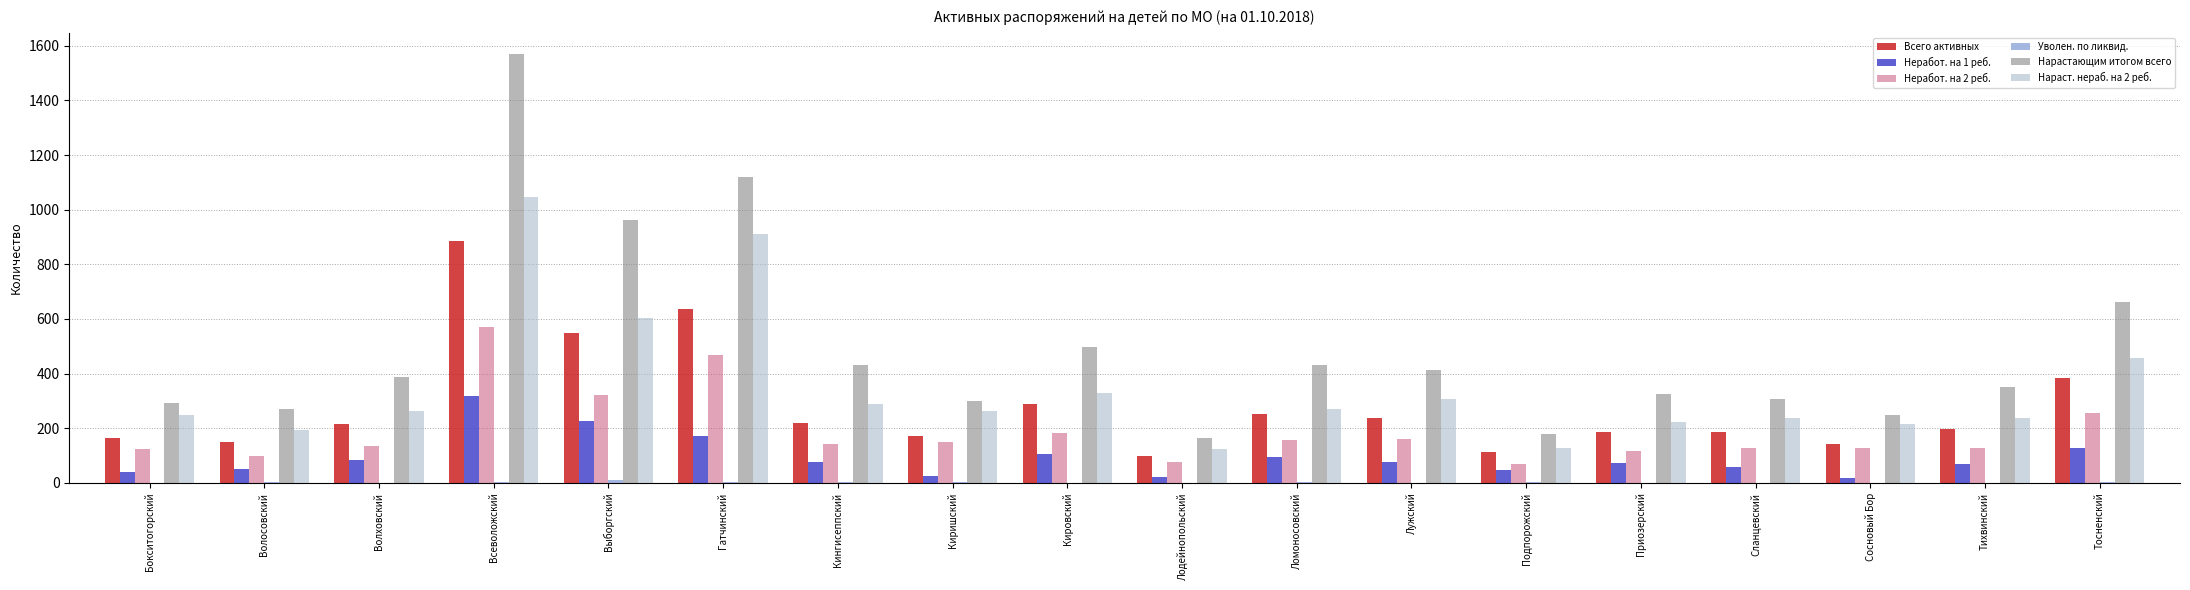

Are the bars grouped side by side (vs. stacked)?

Yes